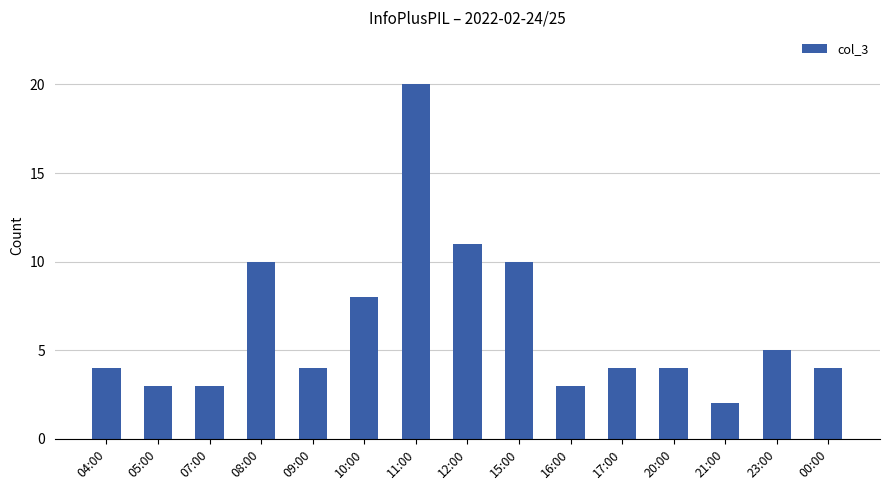

The chart shows a value of 4 at 04:00. True or false?

True